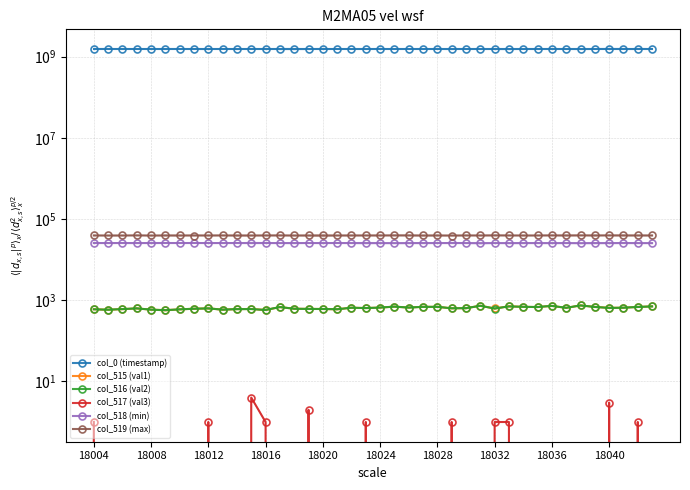

Reading left to right, list all the values displayed in this chart.

col_0 (timestamp): 1543744812.6	1543744826.6	1543744840.4	1543744854.2	1543744868.0	1543744881.9	1543744895.7	1543744909.5	1543744923.3	1543744937.3	1543744951.2	1543744965.0	1543744979.0	1543744993.0	1543745006.8	1543745020.6	1543745034.6	1543745048.4	1543745062.2	1543745076.1	1543745090.0	1543745104.0	1543745118.0	1543745131.8	1543745145.7	1543745159.5	1543745173.5	1543745187.3	1543745201.1	1543745215.1	1543745229.1	1543745242.9	1543745256.8	1543745270.6	1543745284.4	1543745298.2	1543745312.0	1543745326.0	1543745339.9	1543745353.8
col_515 (val1): 599.0	584.0	604.0	628.0	586.0	568.0	595.0	617.0	632.0	584.0	603.0	609.0	576.0	677.0	617.0	611.0	608.0	599.0	654.0	641.0	659.0	695.0	659.0	688.0	686.0	633.0	637.0	730.0	626.0	707.0	688.0	679.0	724.0	649.0	745.0	683.0	650.0	654.0	682.0	704.0
col_516 (val2): 598.0	584.0	604.0	628.0	586.0	568.0	595.0	617.0	631.0	584.0	603.0	605.0	575.0	677.0	617.0	609.0	608.0	599.0	654.0	640.0	659.0	695.0	659.0	688.0	686.0	632.0	637.0	730.0	625.0	706.0	688.0	679.0	724.0	649.0	745.0	683.0	647.0	654.0	681.0	704.0
col_517 (val3): 1.0	0.0	0.0	0.0	0.0	0.0	0.0	0.0	1.0	0.0	0.0	4.0	1.0	0.0	0.0	2.0	0.0	0.0	0.0	1.0	0.0	0.0	0.0	0.0	0.0	1.0	0.0	0.0	1.0	1.0	0.0	0.0	0.0	0.0	0.0	0.0	3.0	0.0	1.0	0.0
col_518 (min): 25588.0	25578.0	25618.0	25529.0	25652.0	25633.0	25607.0	25642.0	25577.0	25609.0	25601.0	25550.0	25598.0	25535.0	25605.0	25581.0	25590.0	25626.0	25541.0	25536.0	25517.0	25407.0	25455.0	25584.0	25535.0	25645.0	25533.0	25445.0	25540.0	25469.0	25543.0	25515.0	25460.0	25551.0	25383.0	25541.0	25463.0	25560.0	25485.0	25508.0
col_519 (max): 39348.0	39373.0	39313.0	39378.0	39297.0	39334.0	39333.0	39276.0	39326.0	39342.0	39331.0	39376.0	39361.0	39323.0	39313.0	39343.0	39337.0	39310.0	39340.0	39358.0	39359.0	39440.0	39385.0	39292.0	39314.0	39257.0	39365.0	39360.0	39369.0	39359.0	39304.0	39341.0	39351.0	39335.0	39407.0	39311.0	39422.0	39321.0	39368.0	39323.0